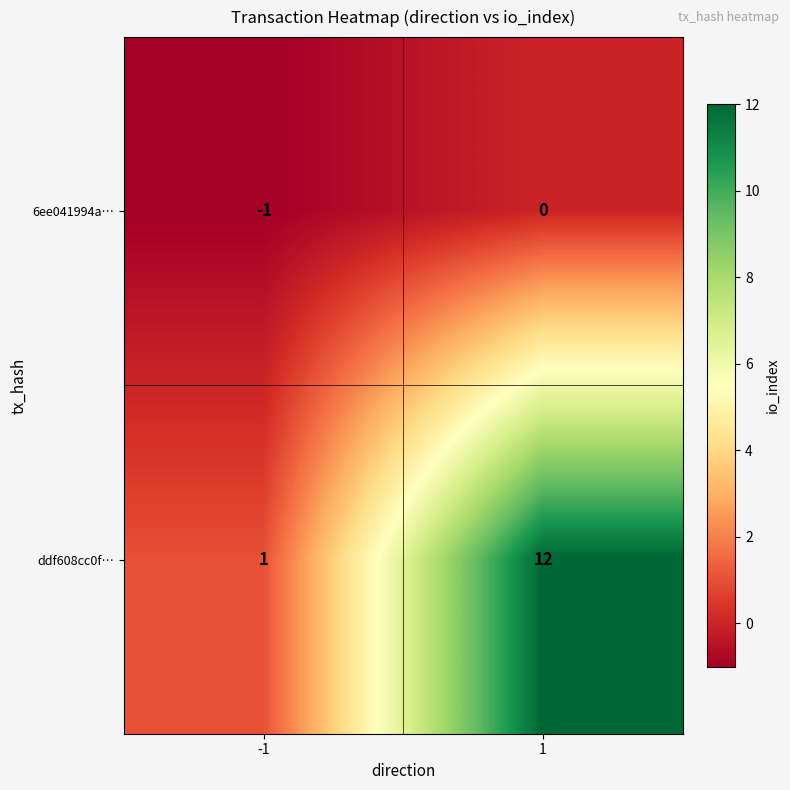

What is the sum of all ddf608cc0f… values?

13